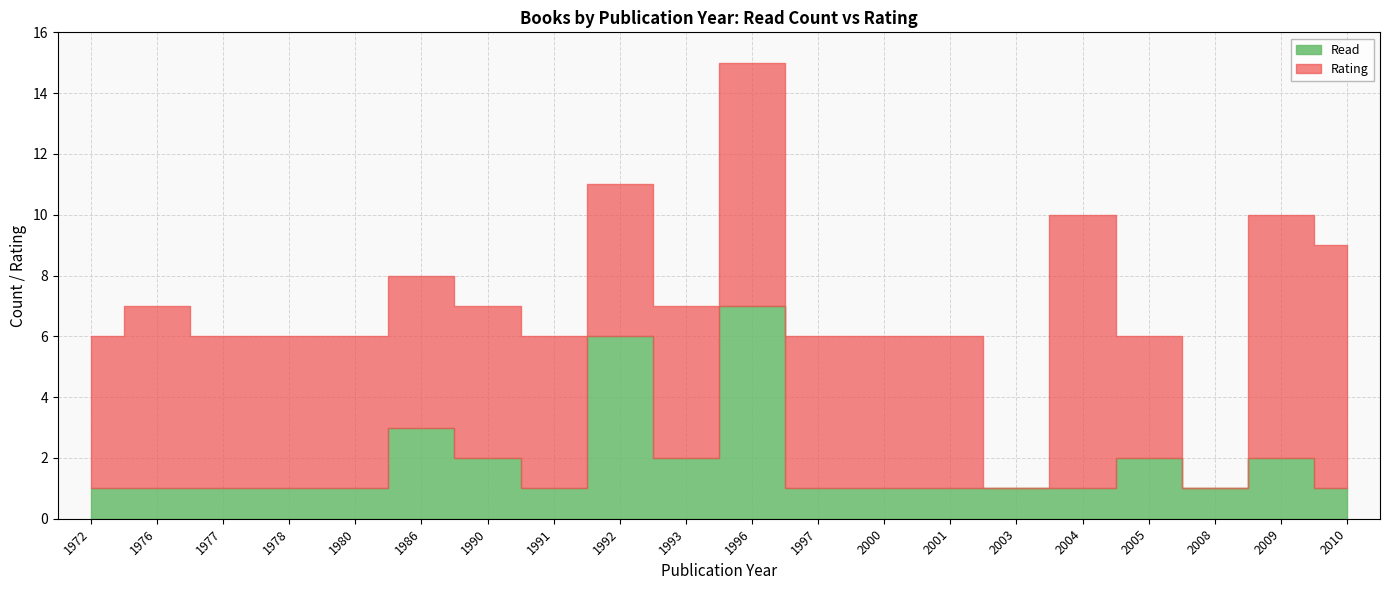

How many lines are shown in the chart?

2